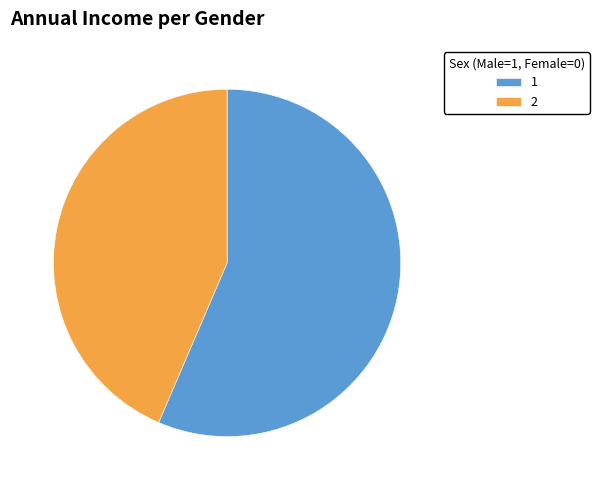

Which slice represents more than half of the pie?

1